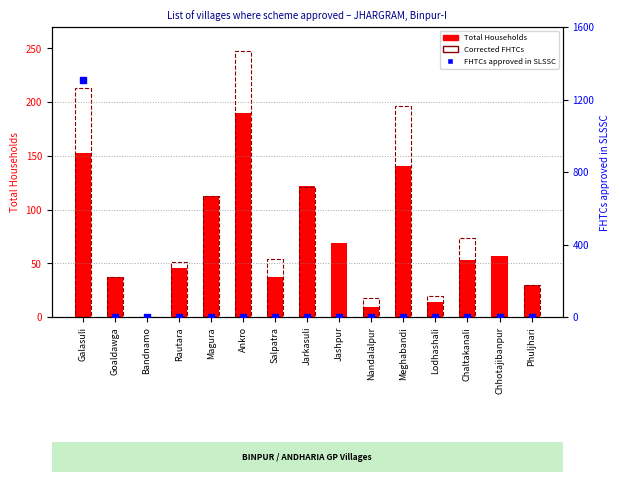

Is the value of FHTCs approved in SLSSC at Salpatra greater than the value of Total Households at Nandalalpur?

No